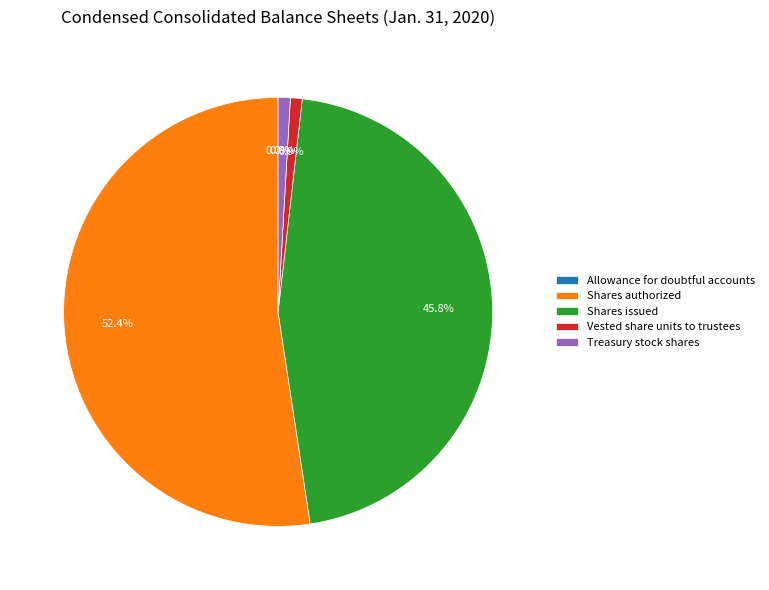

What portion of the pie excludes Vested share units to trustees?

99.1%